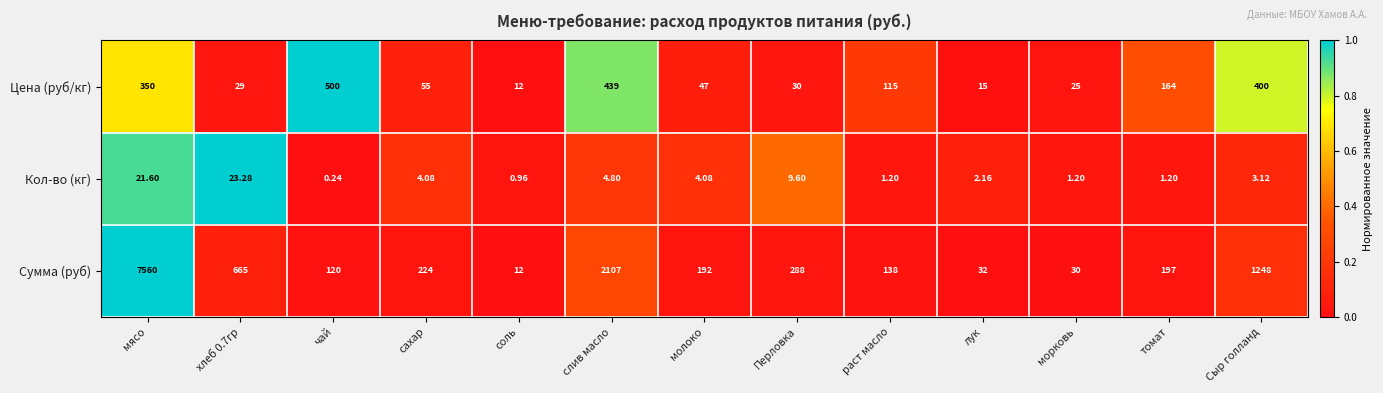

Which category has the highest value in the Сумма (руб) series?

мясо